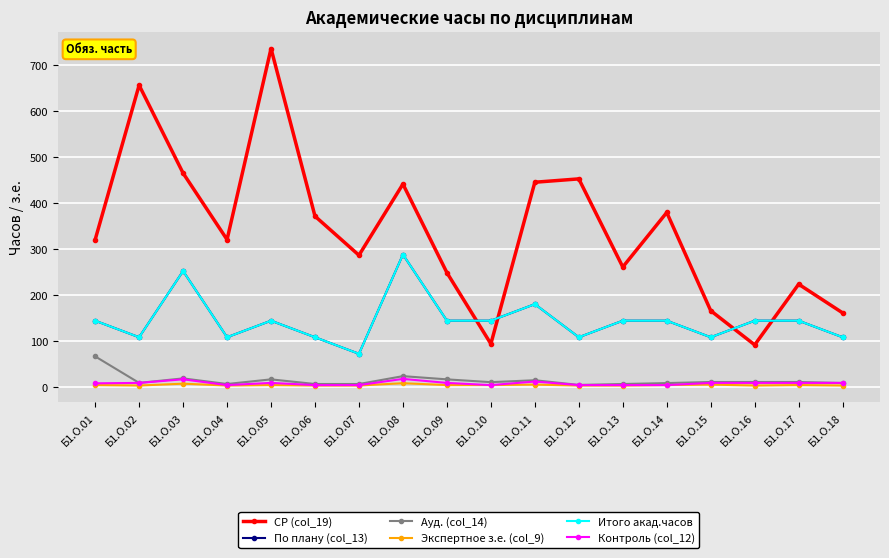

What is the value of the По плану (col_13) point at the 16th from the left?

144.0